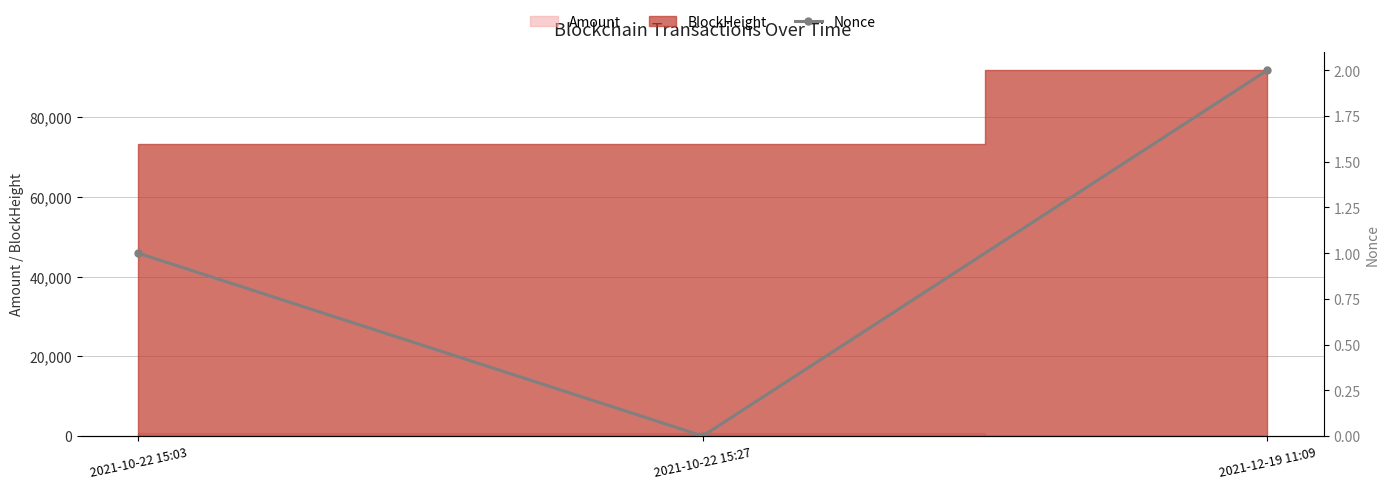

Which has a higher value, 2021-12-19 11:09 or 2021-10-22 15:03?

2021-12-19 11:09